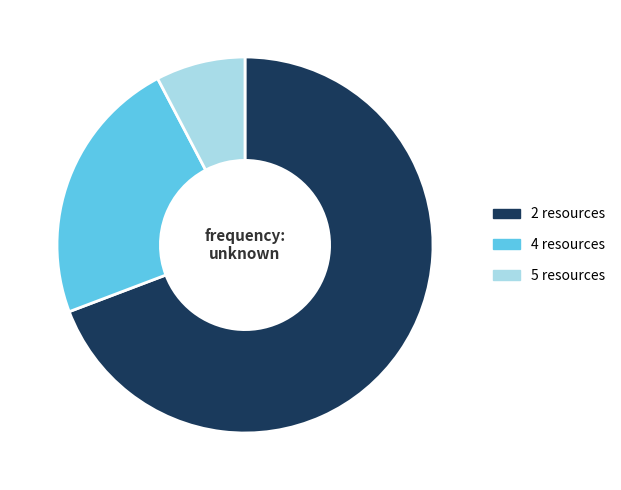

Rank the categories by value from lowest to highest.

5 resources, 4 resources, 2 resources